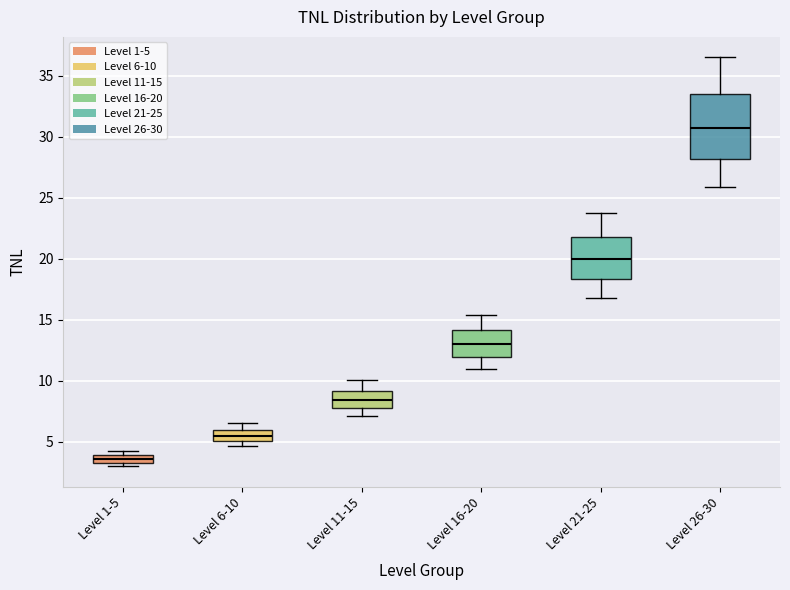

Which box has the lowest median line?

Level 1-5